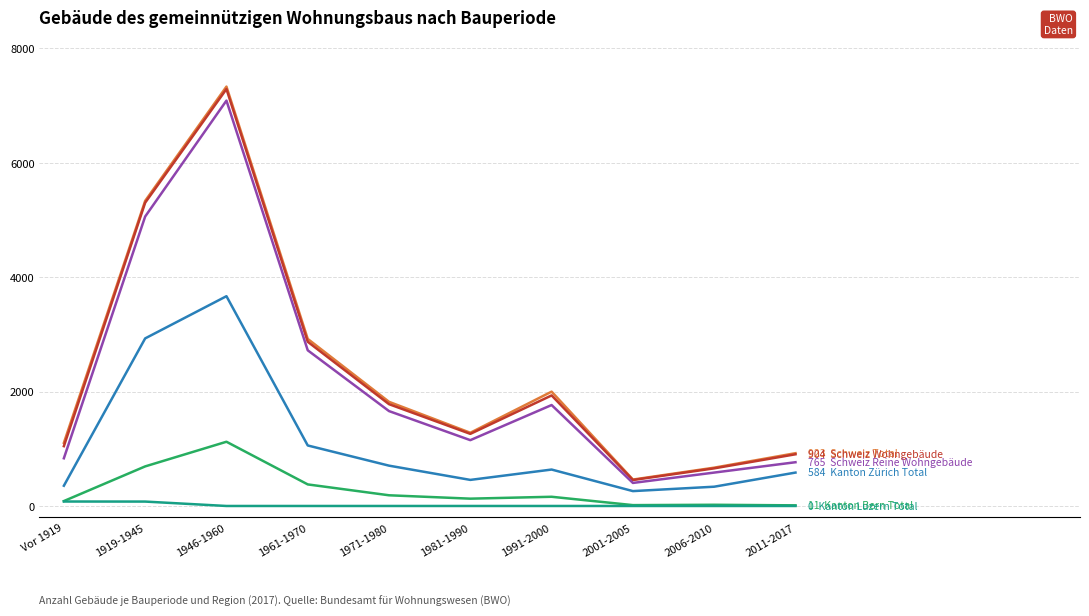

At which category is the sum across all series the highest?

1946-1960